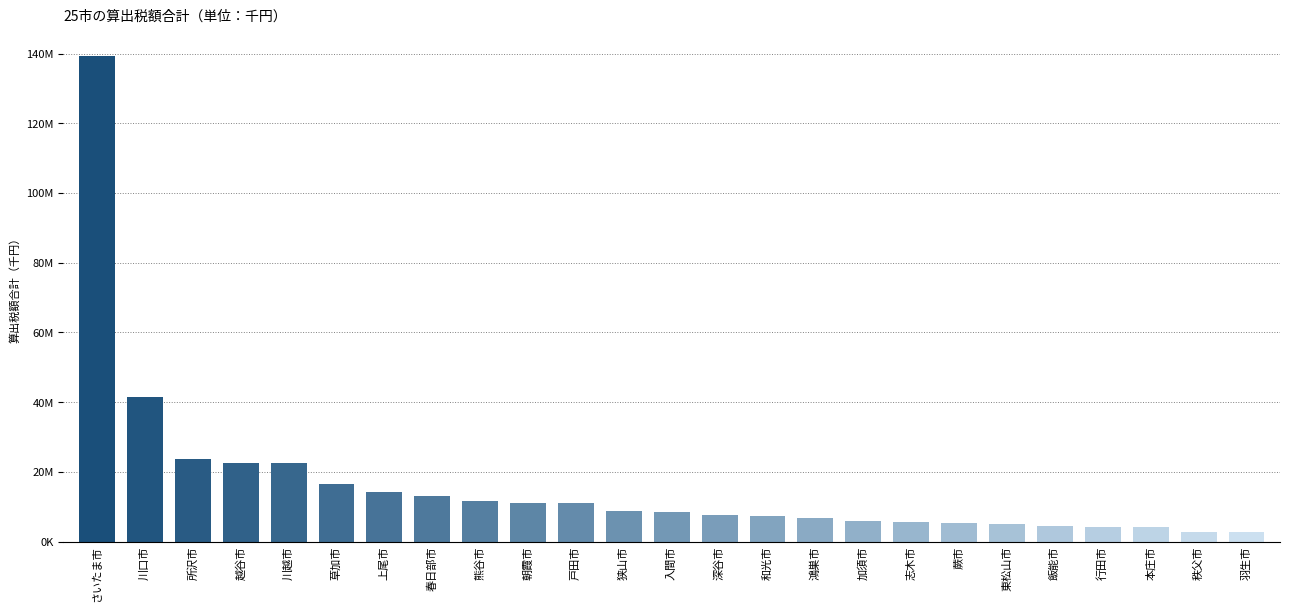

Rank the categories by value from highest to lowest.

さいたま市, 川口市, 所沢市, 越谷市, 川越市, 草加市, 上尾市, 春日部市, 熊谷市, 朝霞市, 戸田市, 狭山市, 入間市, 深谷市, 和光市, 鴻巣市, 加須市, 志木市, 蕨市, 東松山市, 飯能市, 行田市, 本庄市, 秩父市, 羽生市